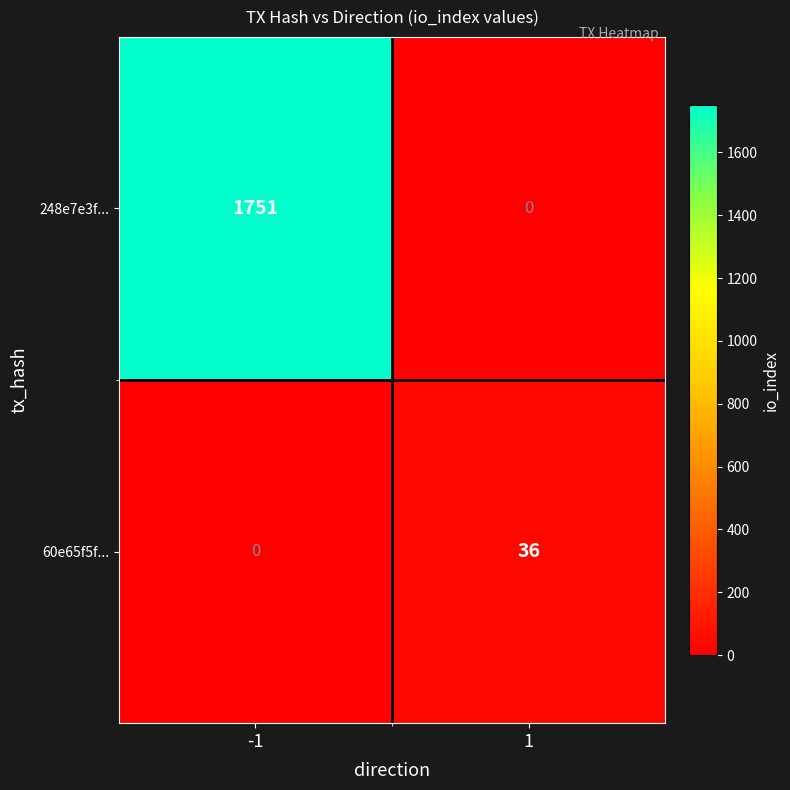

Reading right to left, extract all data points from this chart.

248e7e3f...: 1=0	-1=1751
60e65f5f...: 1=36	-1=0